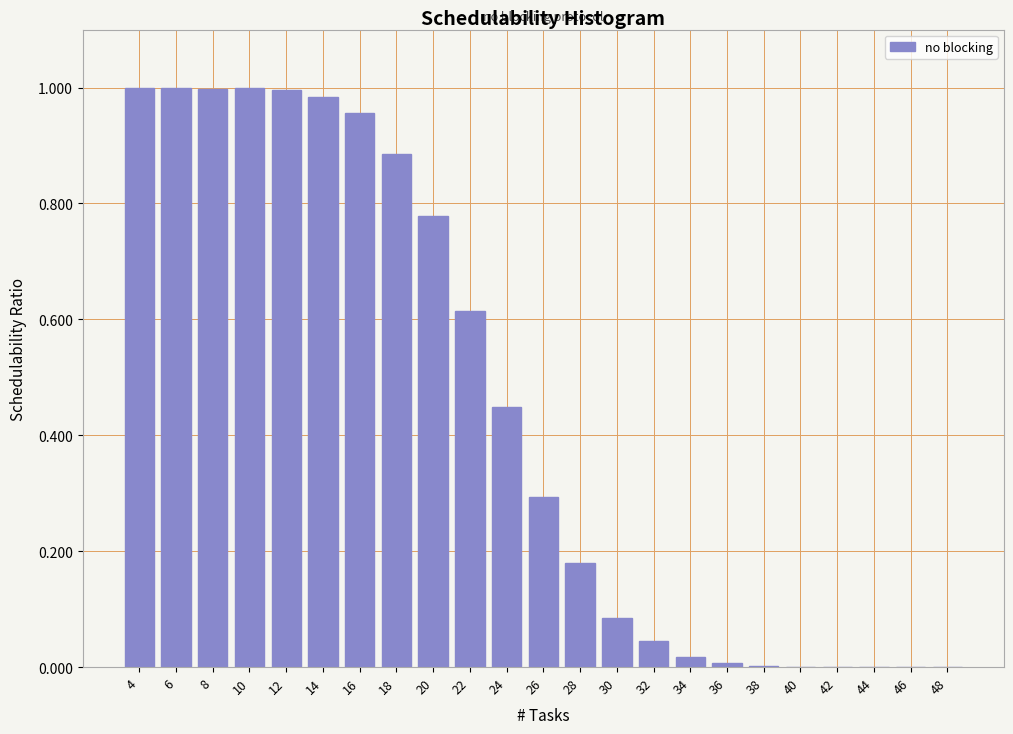

Which has a higher value, 22 or 32?

22